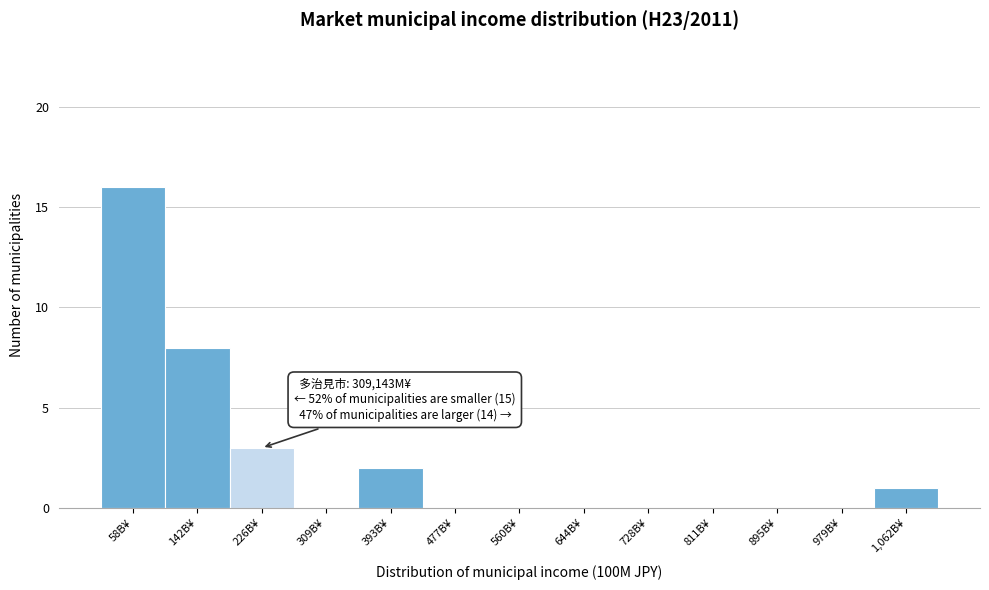

Reading left to right, list all the values displayed in this chart.

58B¥=16	142B¥=8	226B¥=3	309B¥=0	393B¥=2	477B¥=0	560B¥=0	644B¥=0	728B¥=0	811B¥=0	895B¥=0	979B¥=0	1,062B¥=1